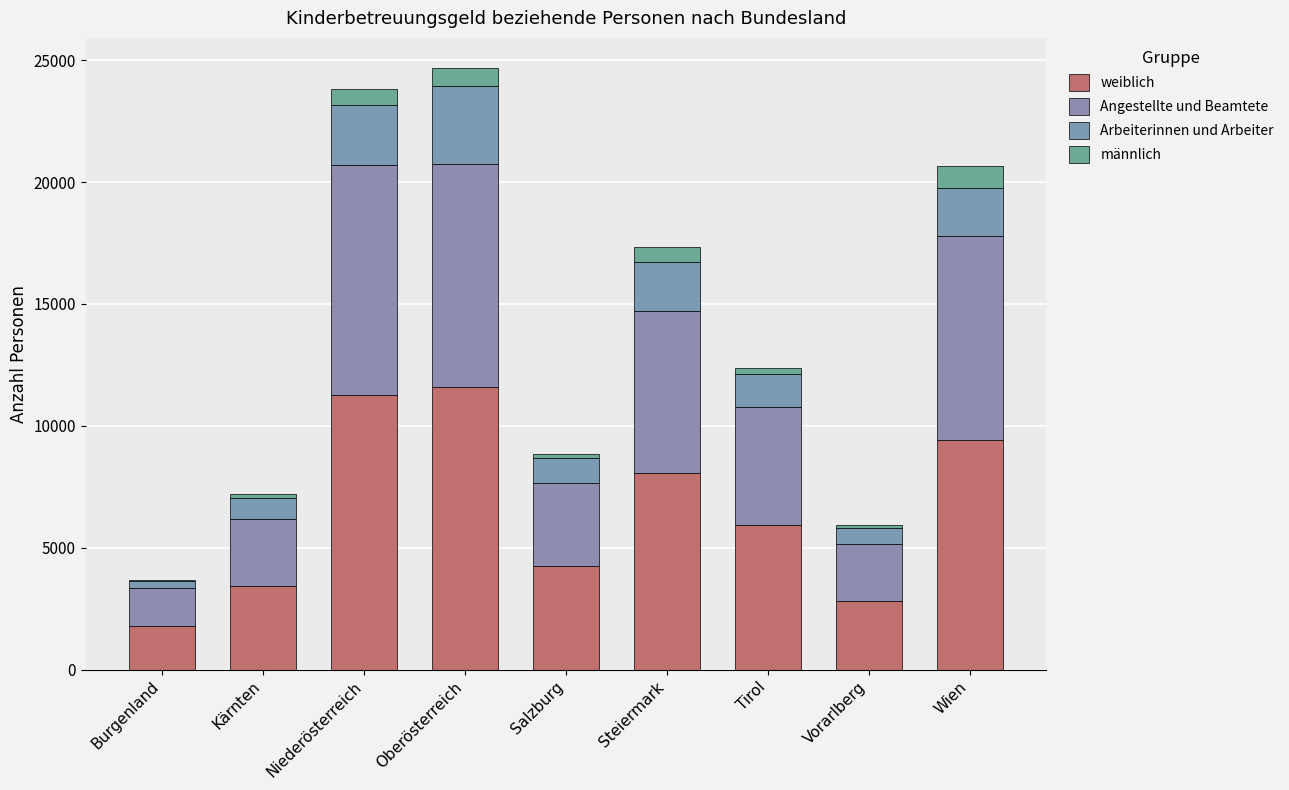

Where is weiblich nearest to the value 6696?

Tirol